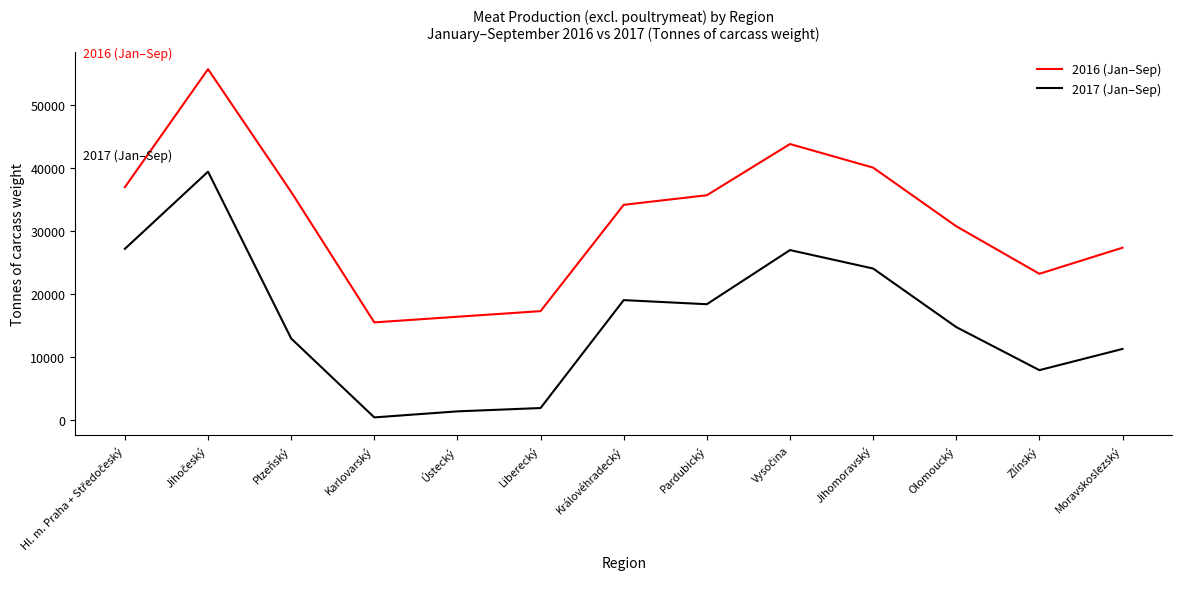

What are all the series names shown in the legend?

2016 (Jan–Sep), 2017 (Jan–Sep)